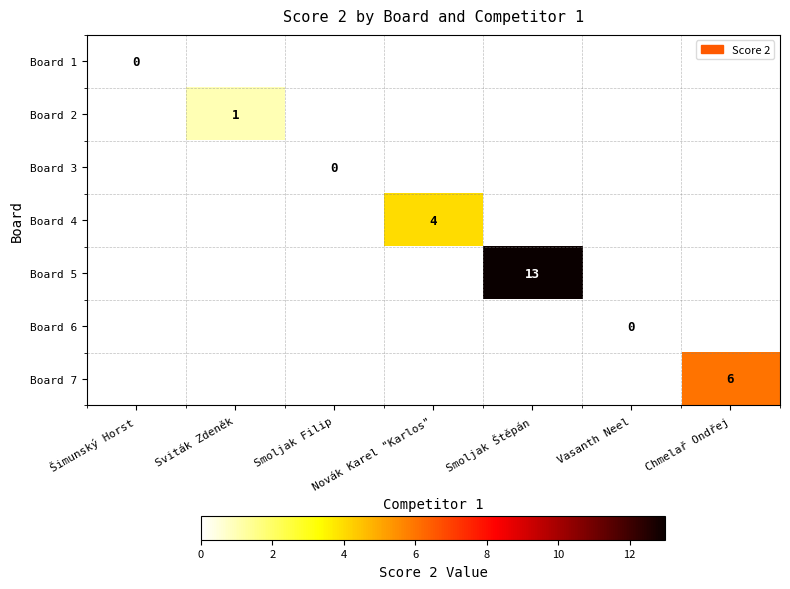

True or false: Board 5 has a value of 13 at Smoljak Štěpán.

True